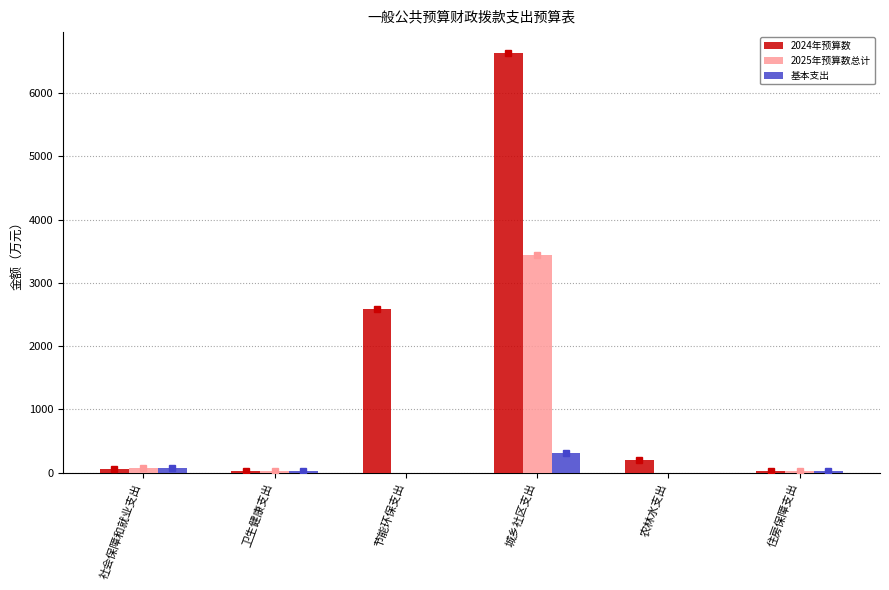

What is the total value across all series at 住房保障支出?

90.2